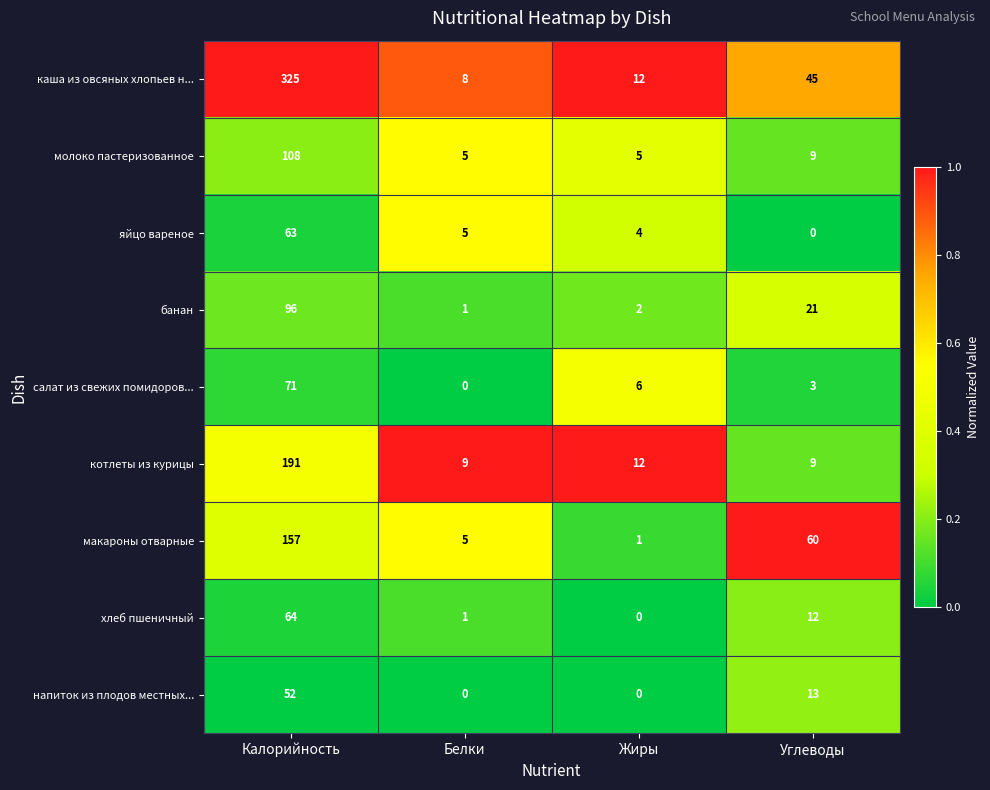

At which category is the sum across all series the highest?

Калорийность